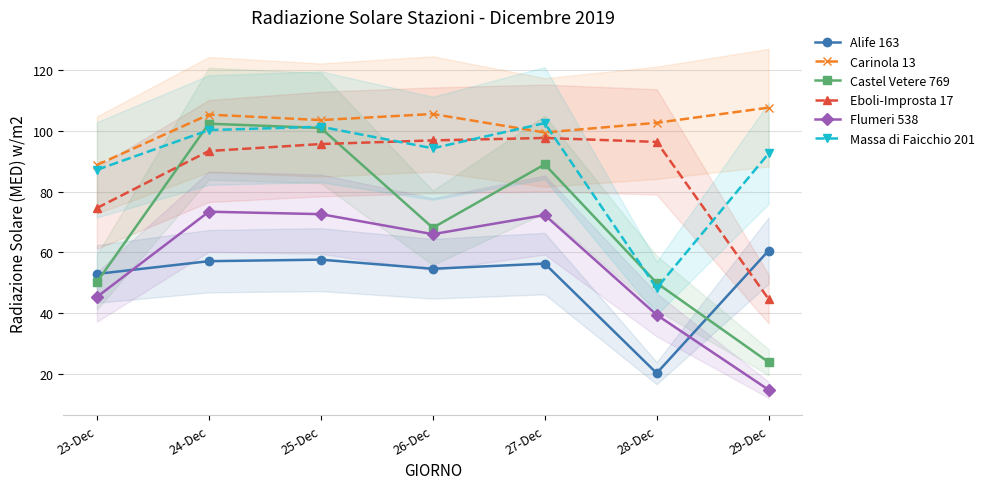

How many lines are shown in the chart?

6